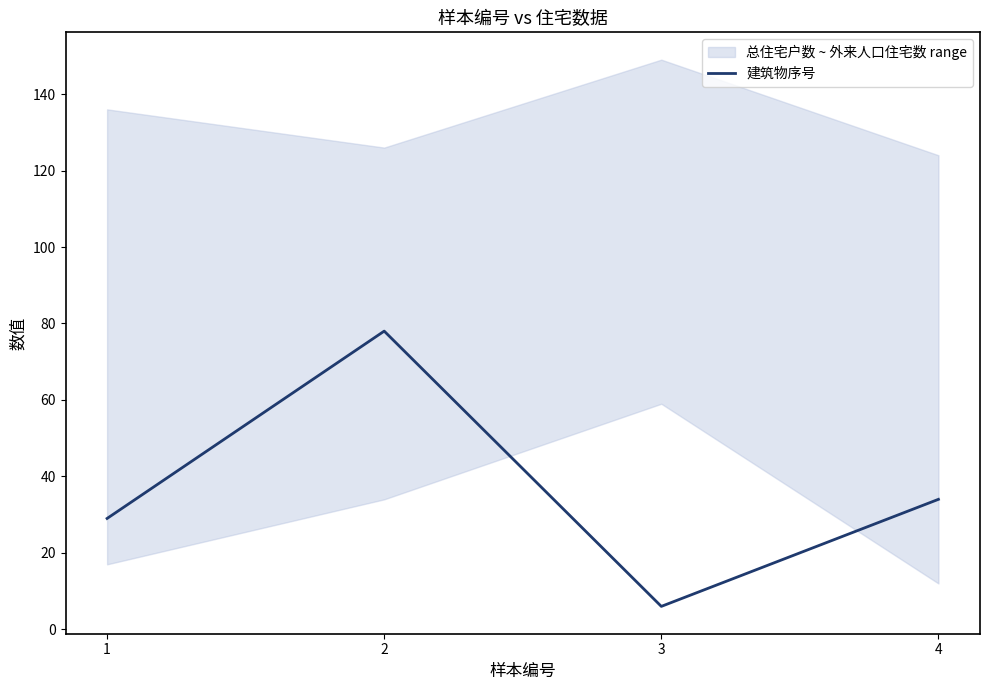

How many interior local peaks (higher than both neighbors) does the data have?

1